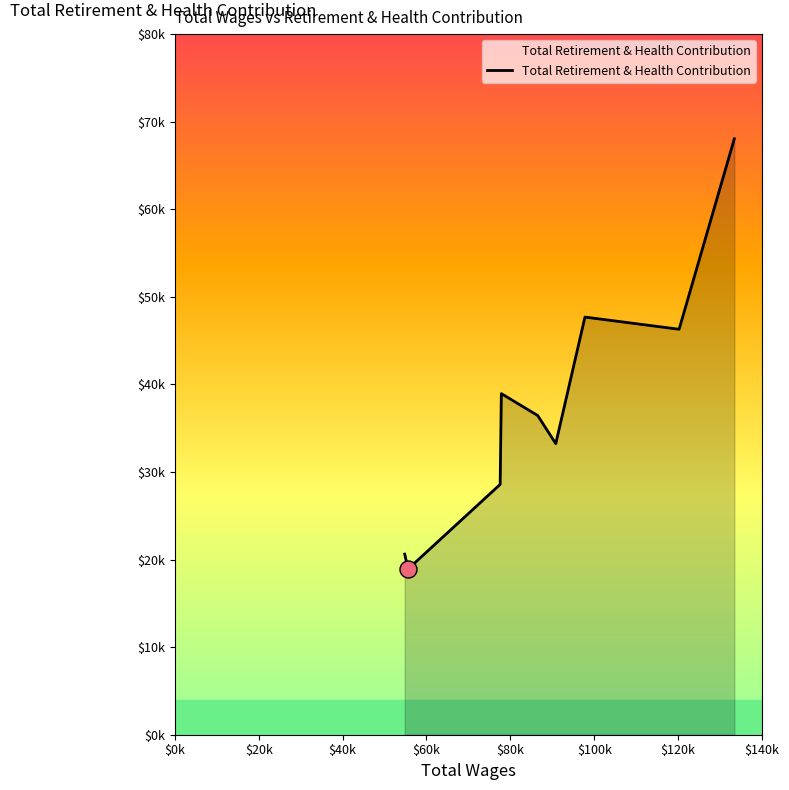

Does the chart have visible grid lines?

No